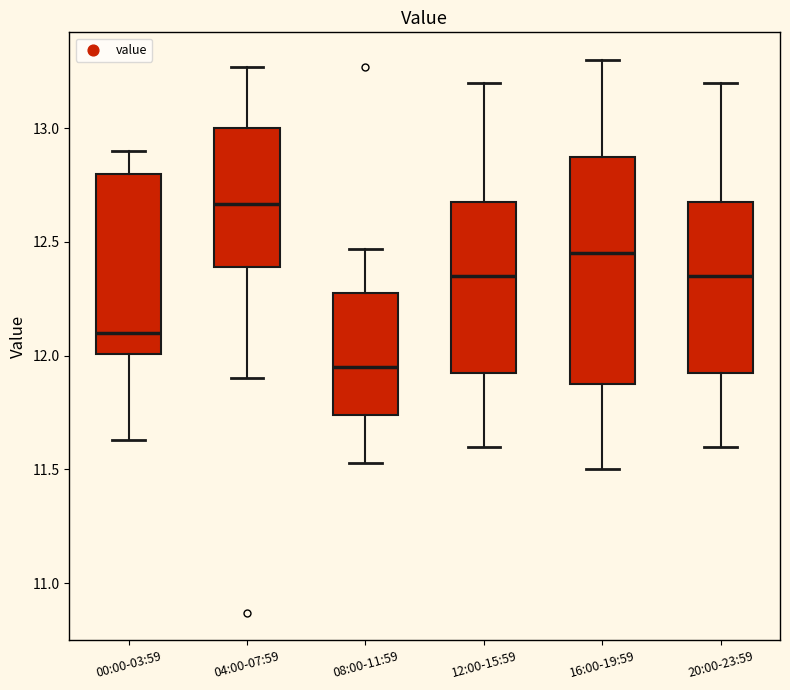

Reading left to right, read every box against the y-axis: the position of its median line, the range the box covers, and the ends of its whiskers. The values are not printed on the chart, so give them approximately, as read against the axis.

00:00-03:59: median 12.10, box 12.00 to 12.80, whiskers 11.65 to 12.90
04:00-07:59: median 12.65, box 12.40 to 13.00, whiskers 11.90 to 13.25
08:00-11:59: median 11.95, box 11.75 to 12.30, whiskers 11.55 to 12.45
12:00-15:59: median 12.35, box 11.95 to 12.70, whiskers 11.60 to 13.20
16:00-19:59: median 12.45, box 11.90 to 12.90, whiskers 11.50 to 13.30
20:00-23:59: median 12.35, box 11.95 to 12.70, whiskers 11.60 to 13.20